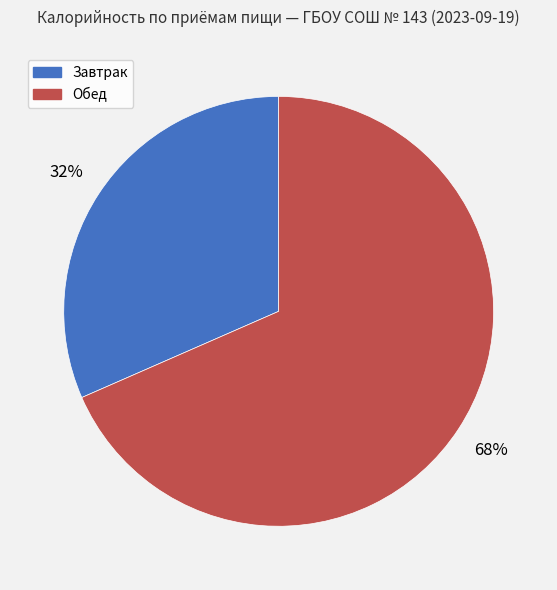

Which has a higher value, Обед or Завтрак?

Обед